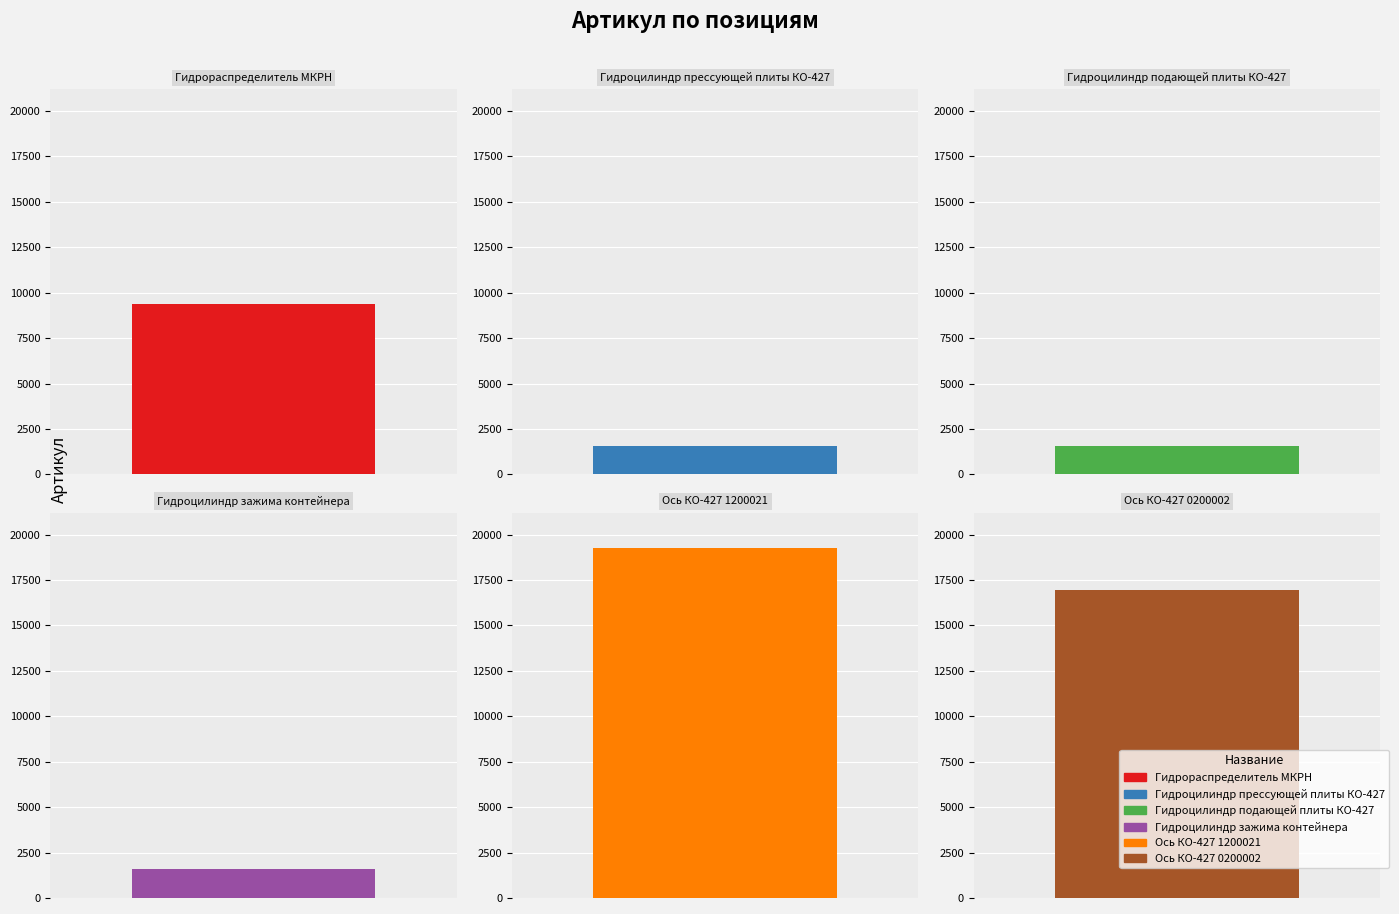

Are the bars grouped side by side (vs. stacked)?

No